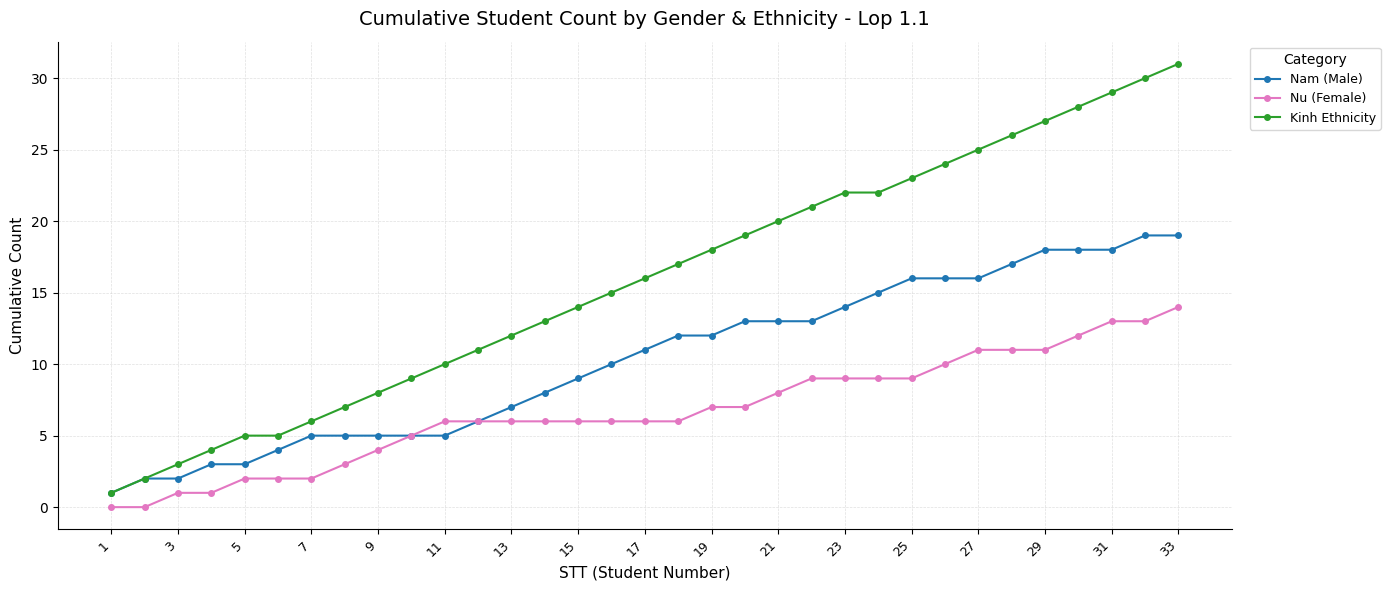

Rank the series by their average value, from highest to lowest.

Kinh Ethnicity, Nam (Male), Nu (Female)